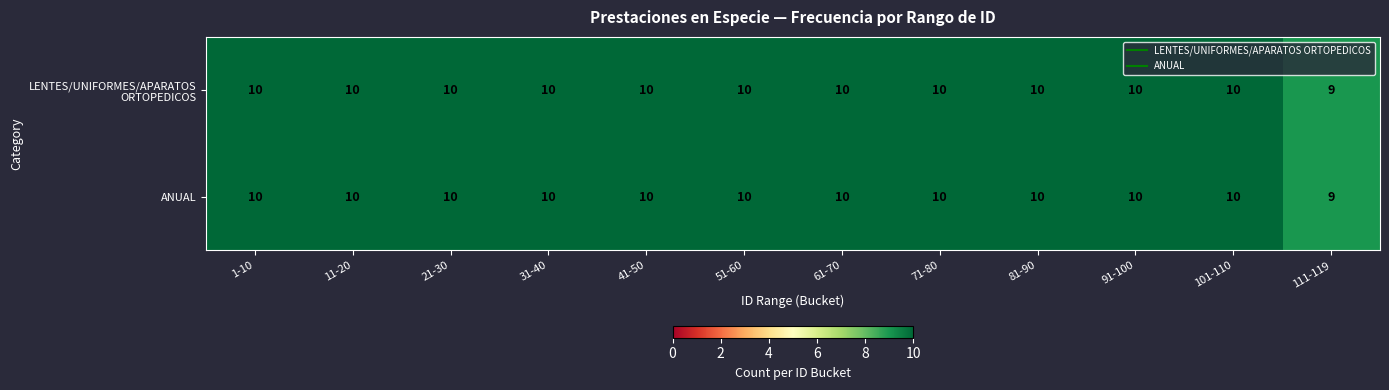

Reading left to right, list all the values displayed in this chart.

LENTES/UNIFORMES/APARATOS ORTOPEDICOS: 10	10	10	10	10	10	10	10	10	10	10	9
ANUAL: 10	10	10	10	10	10	10	10	10	10	10	9